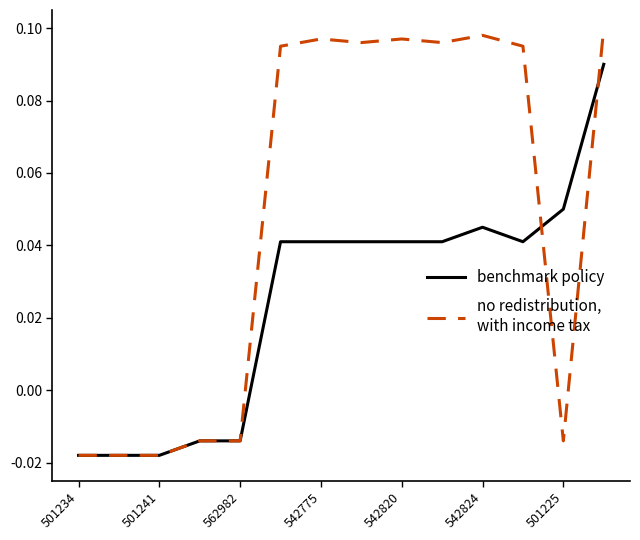

Is it true that no redistribution,
with income tax equals 0.0 at 542775?

False